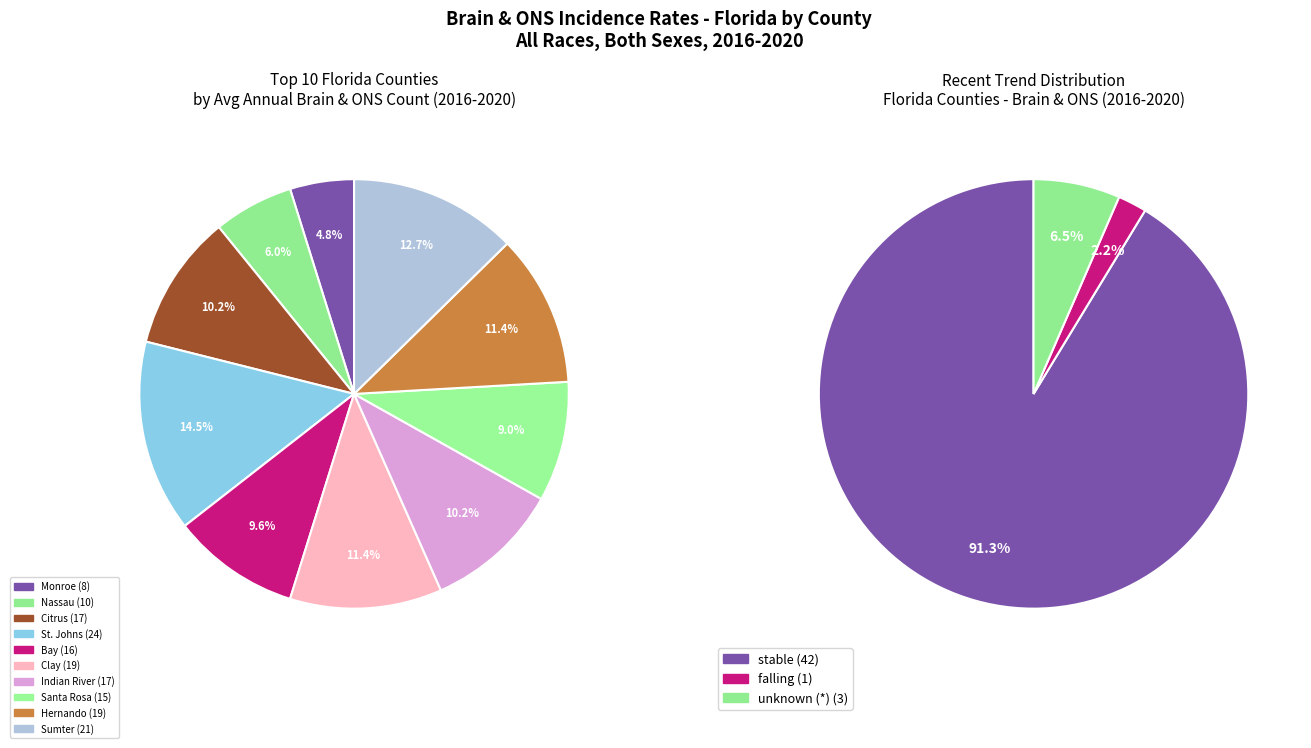

Is there any slice that represents more than half of the pie?

Yes